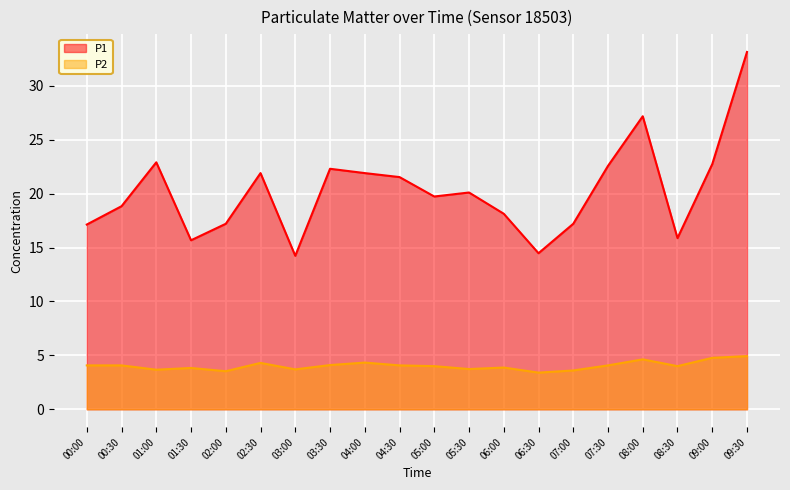

Where does the P2 series first go above 4?

00:00